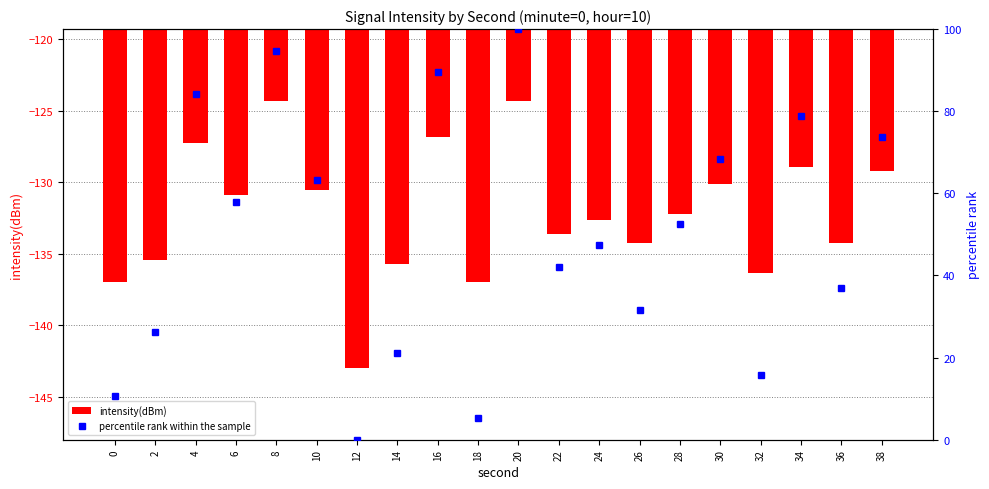

Reading right to left, transcribe all the data shown in this chart.

intensity(dBm): -129.2	-134.2	-129.0	-136.3	-130.1	-132.2	-134.3	-132.7	-133.6	-124.3	-136.9	-126.8	-135.7	-143.0	-130.6	-124.3	-130.9	-127.3	-135.4	-136.9
percentile rank within the sample: 73.7	36.8	78.9	15.8	68.4	52.6	31.6	47.4	42.1	100.0	5.3	89.5	21.1	0.0	63.2	94.7	57.9	84.2	26.3	10.5